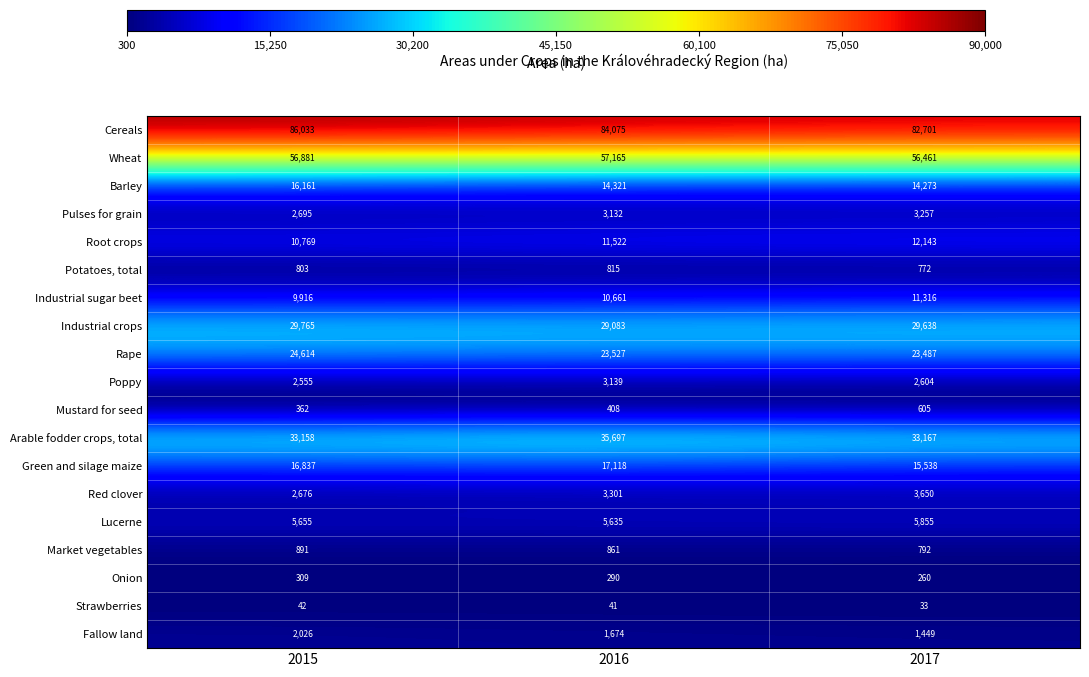

What is the difference between the Market vegetables values at 2017 and 2016?

69